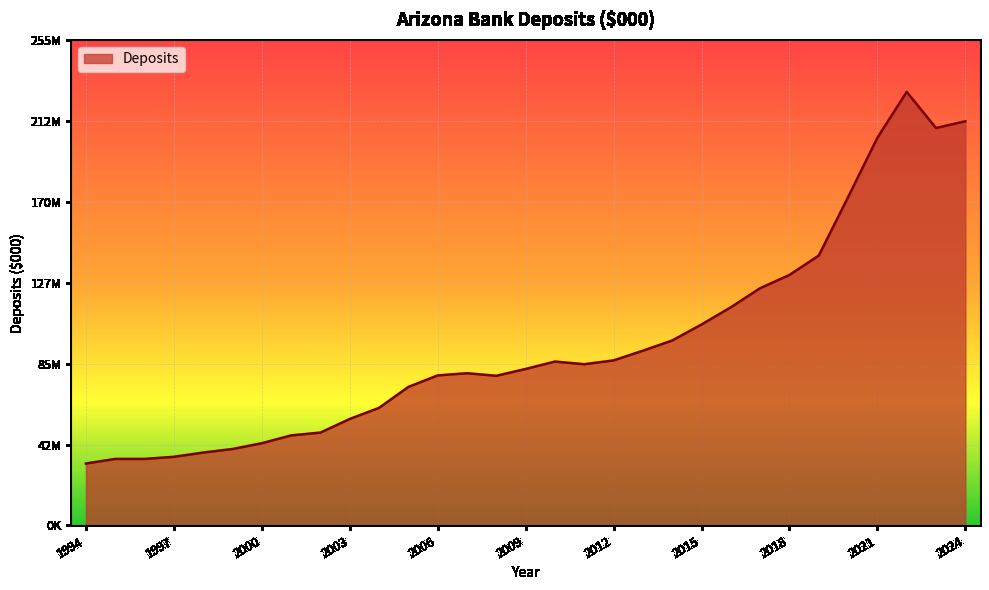

Does the chart display data point markers on the line(s)?

No